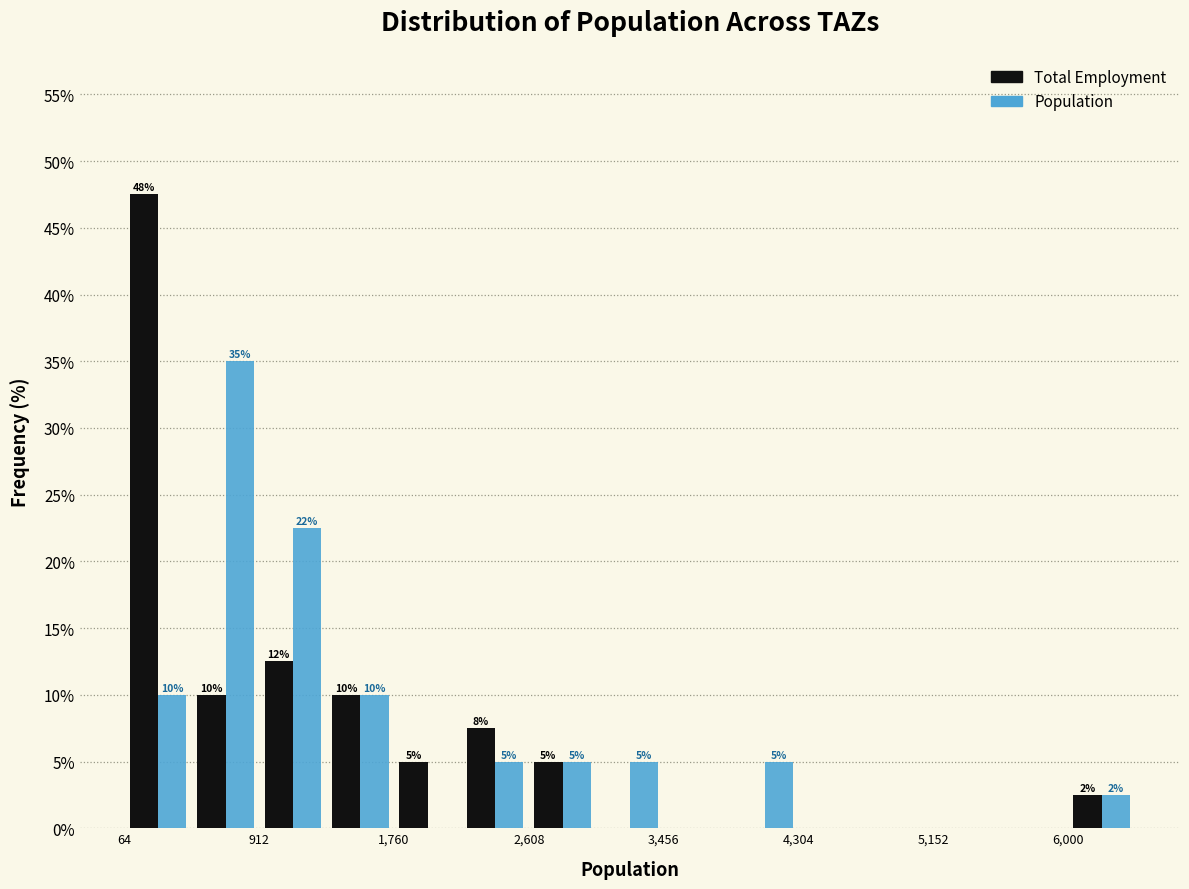

In the Population series, which range on the x-axis has the tallest bar?

500 to 900